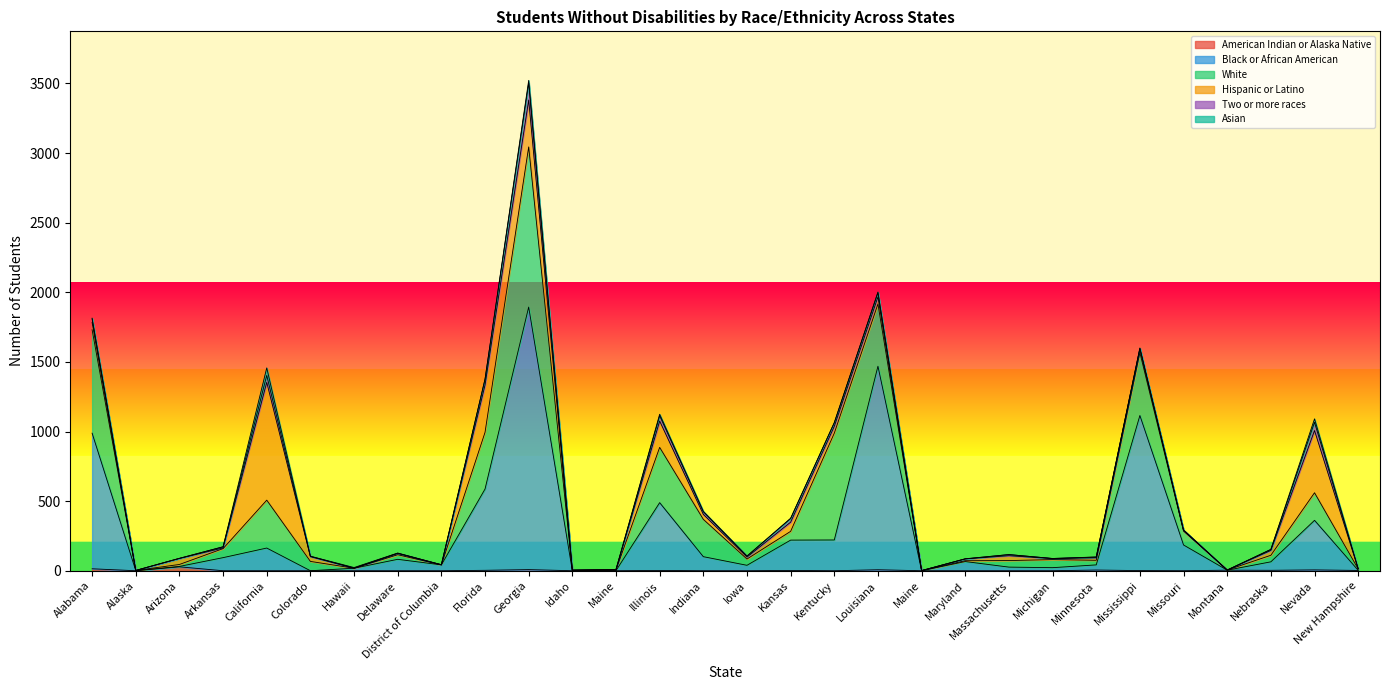

What is the approximate value of Asian at Idaho, to the nearest 5?

5